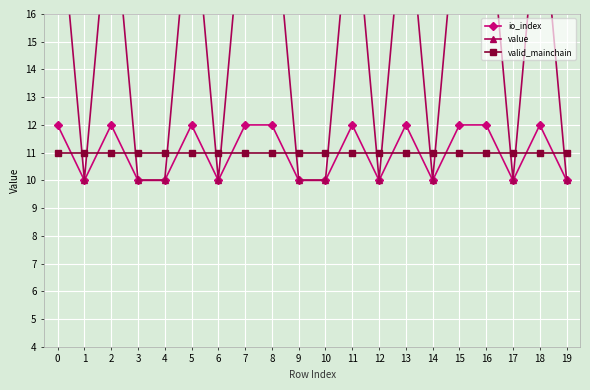

True or false: value has a value of 16.4 at 17.

False